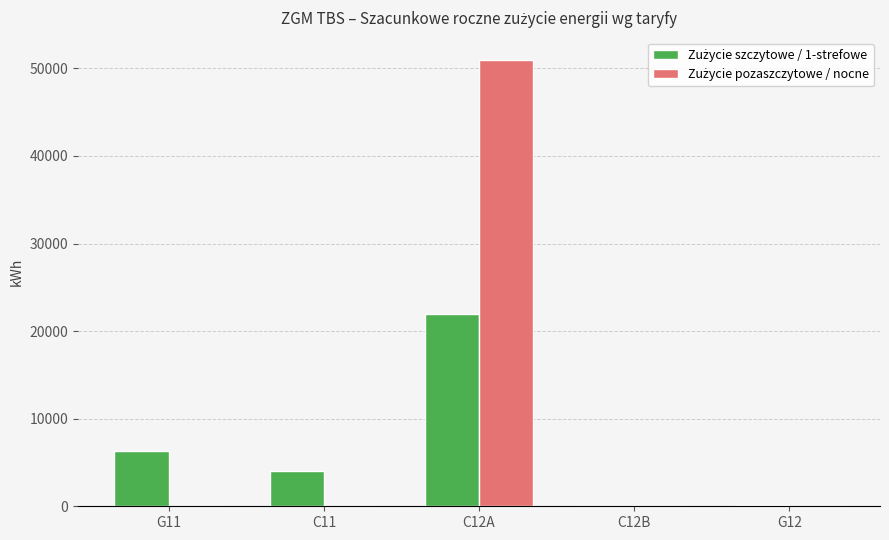

At which category is the sum across all series the highest?

C12A